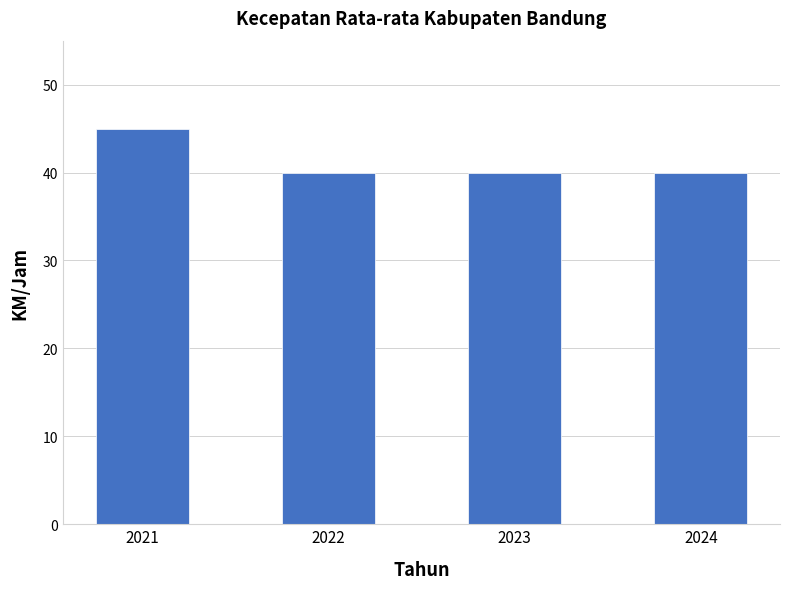

What is the smallest value displayed?

40